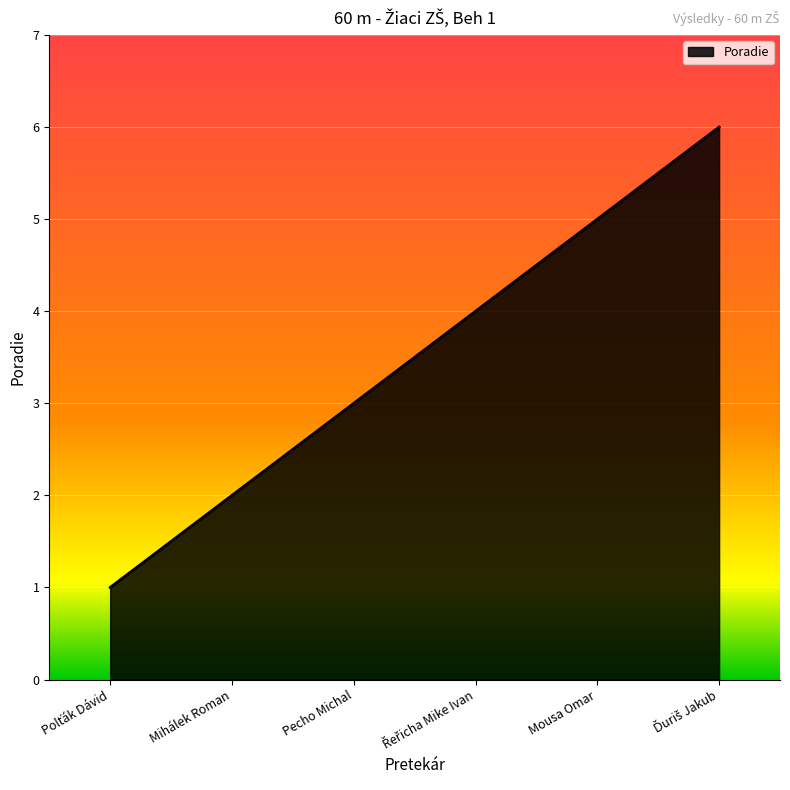

What position from the right is Mihálek Roman?

5